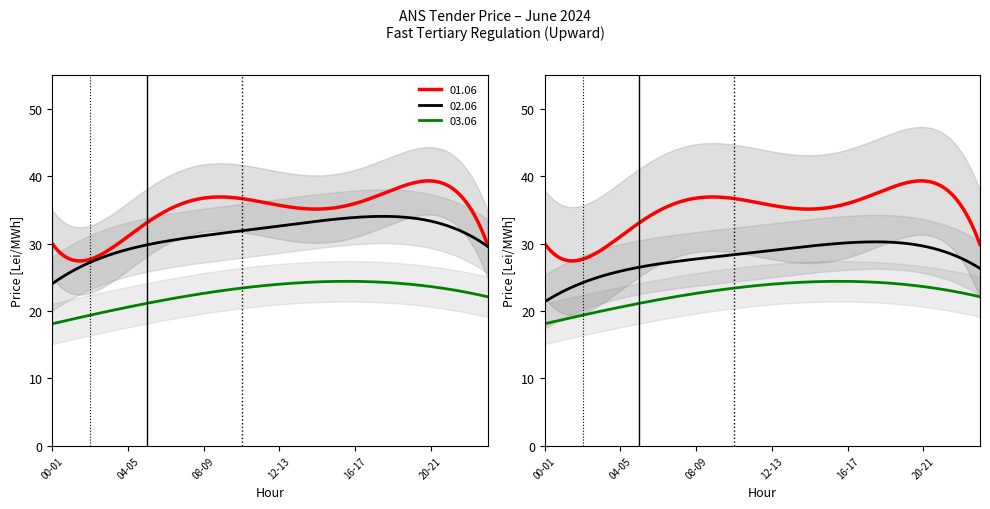

What is the label of the 8th point from the left?

07-08